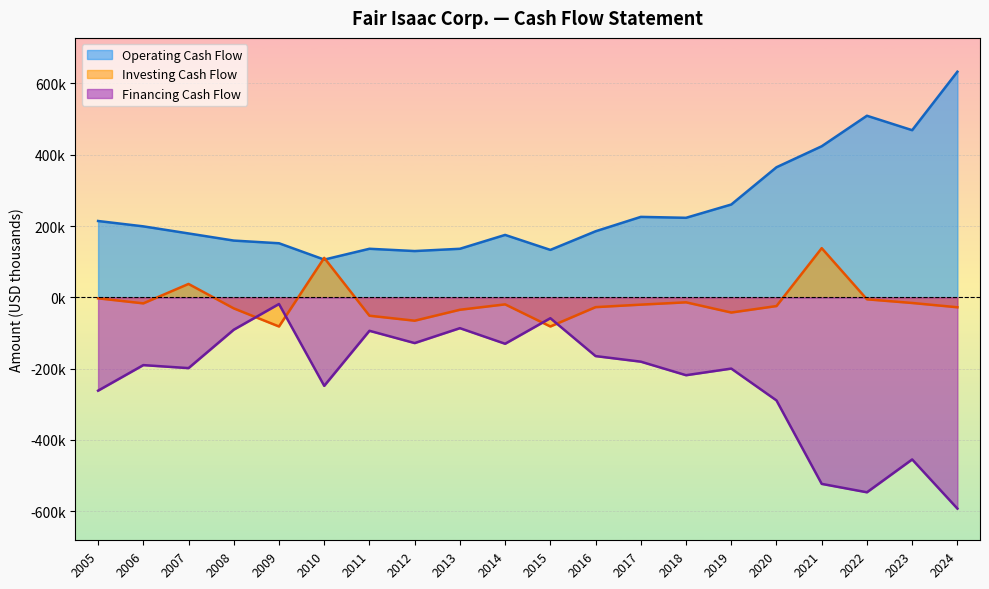

At how many categories does at least one series exceed -124726?

20